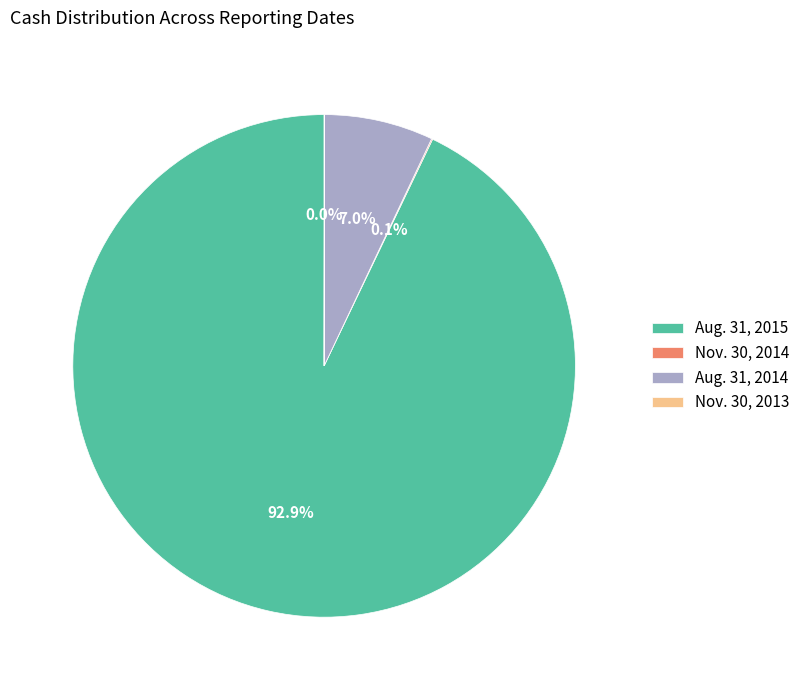

Is there any slice that represents more than half of the pie?

Yes